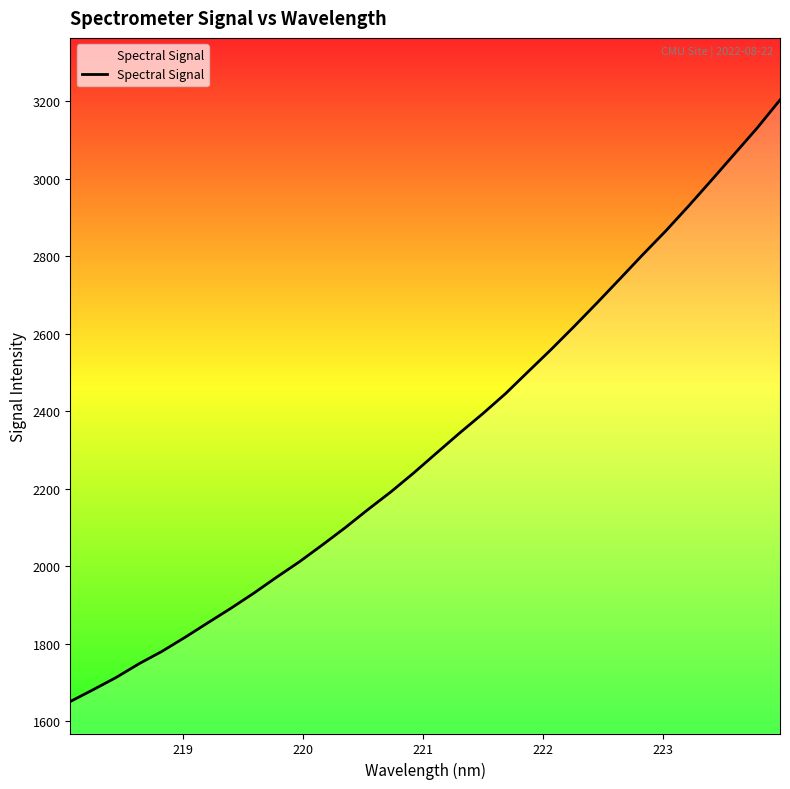

What is the smallest value displayed?

1650.5